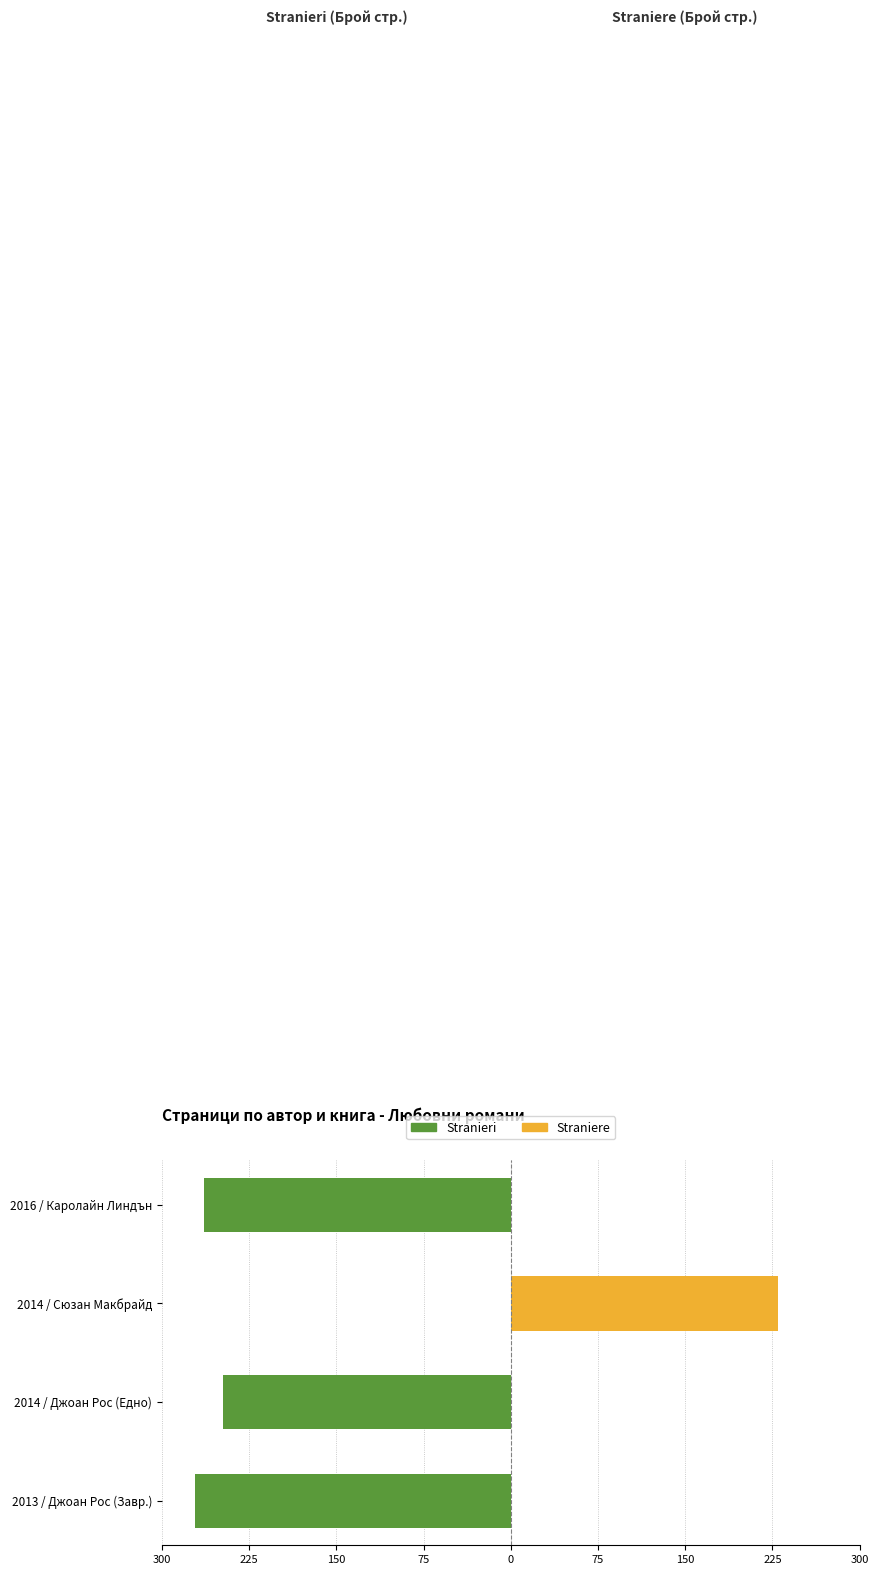

How many data points does each series have?

4